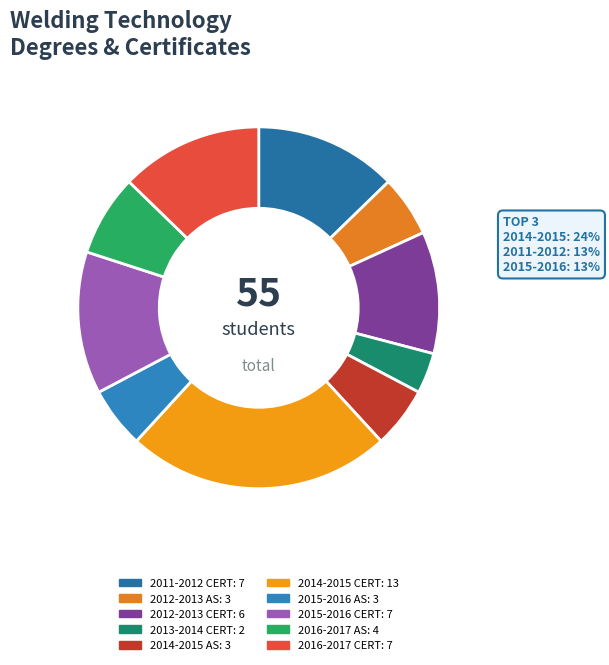

Combined, do 2015-2016 CERT and 2012-2013 AS account for over 50%?

No